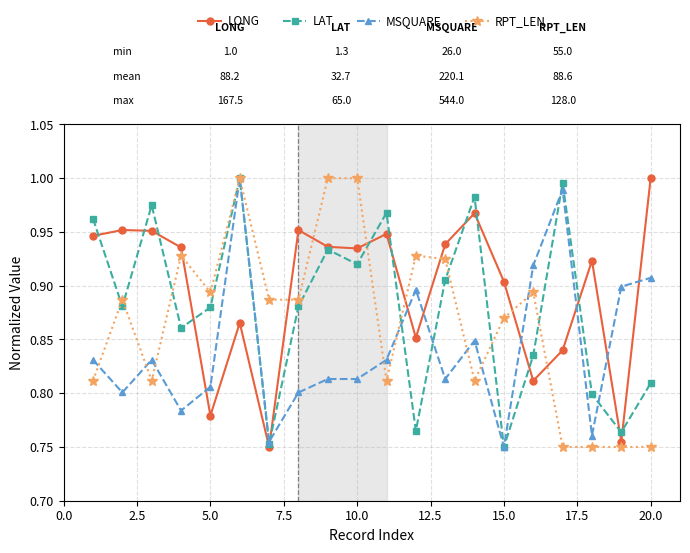

Rank the series by their average value, from lowest to highest.

MSQUARE, RPT_LEN, LAT, LONG